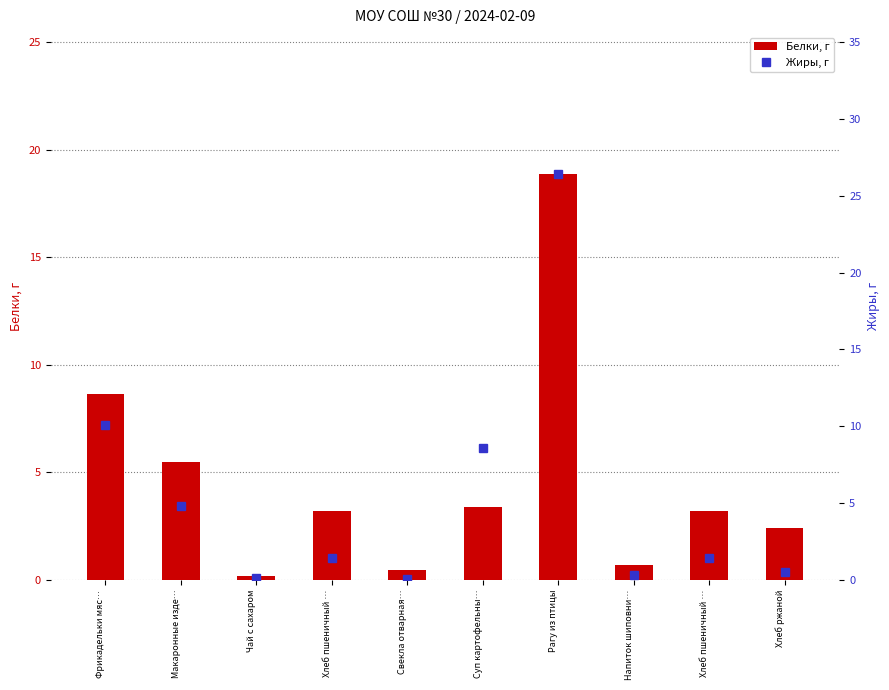

What is the difference between the maximum and second lowest values in the Жиры, г series?

26.3